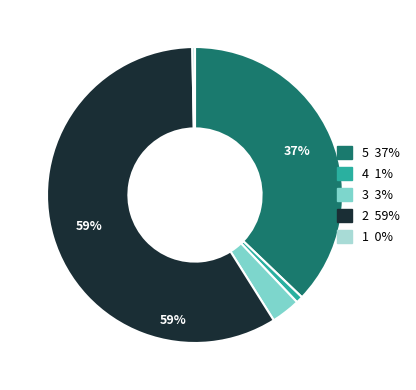

How many slices are in this pie chart?

5